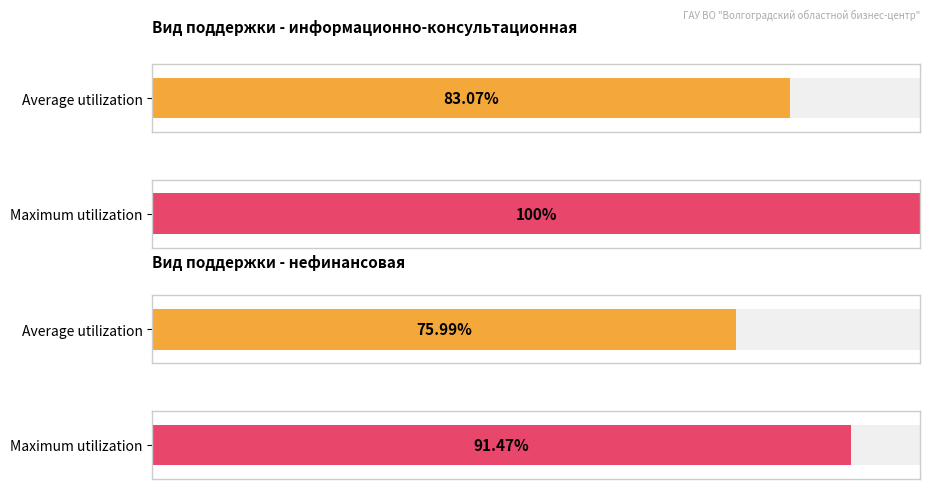

What is the sum of the финансовая values at Информационно-консультационная and Нефинансовая?

191